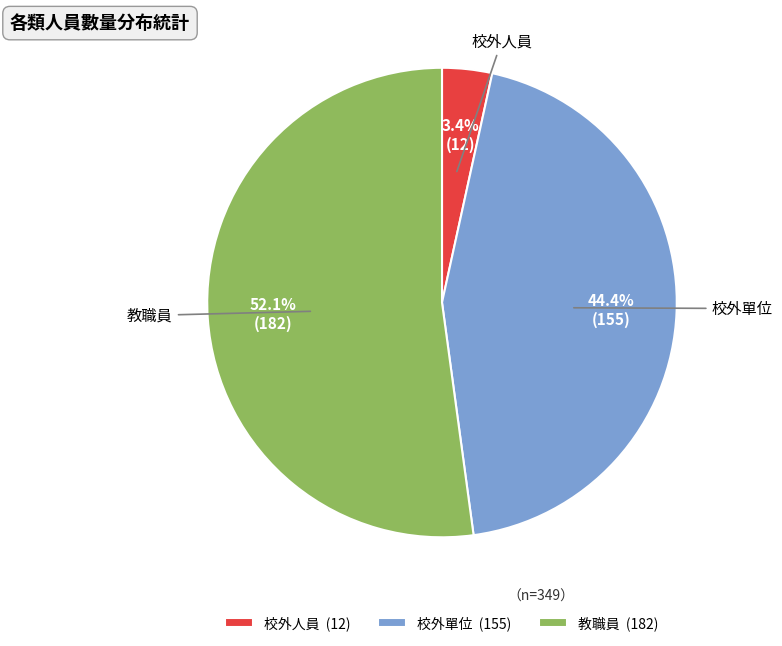

To the nearest percent, what portion does 教職員 represent?

52%